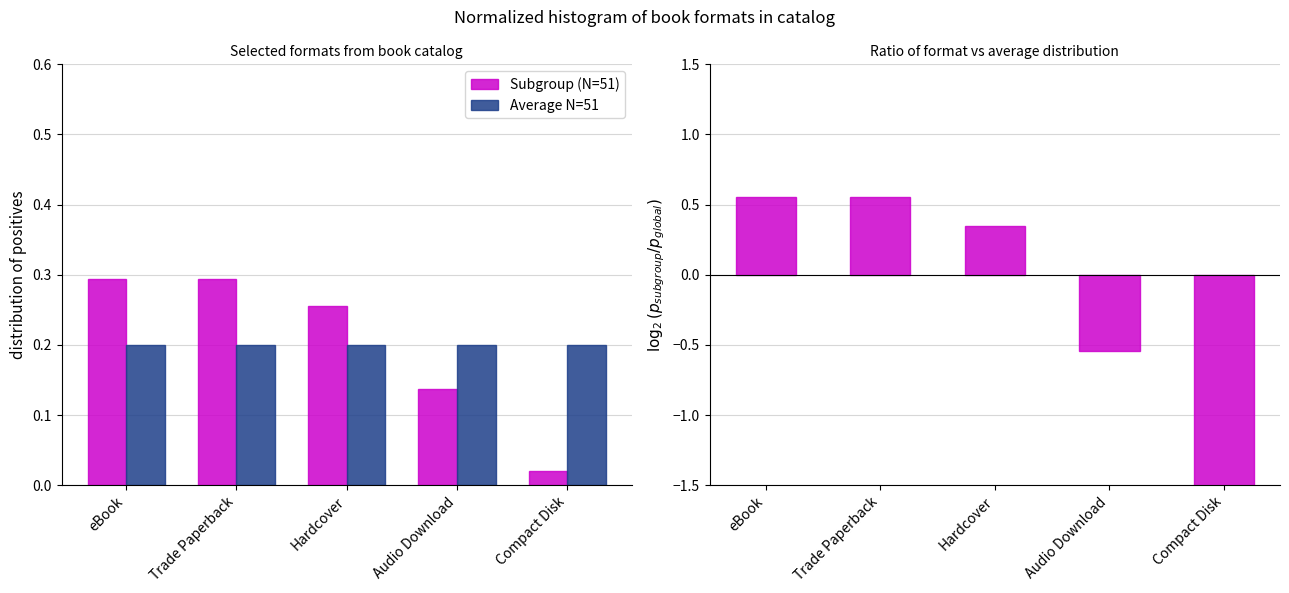

How many series are shown in this chart?

3